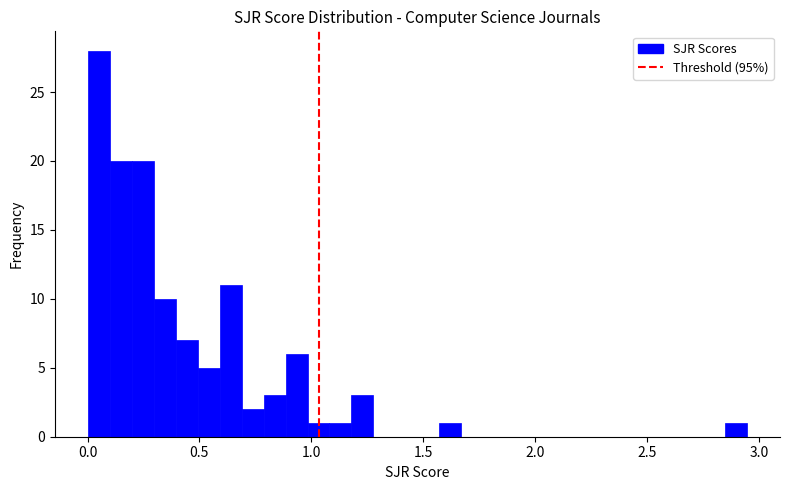

Around what value on the x-axis is the tallest bar? Give the approximate position of its centre, as read against the axis.

0.05